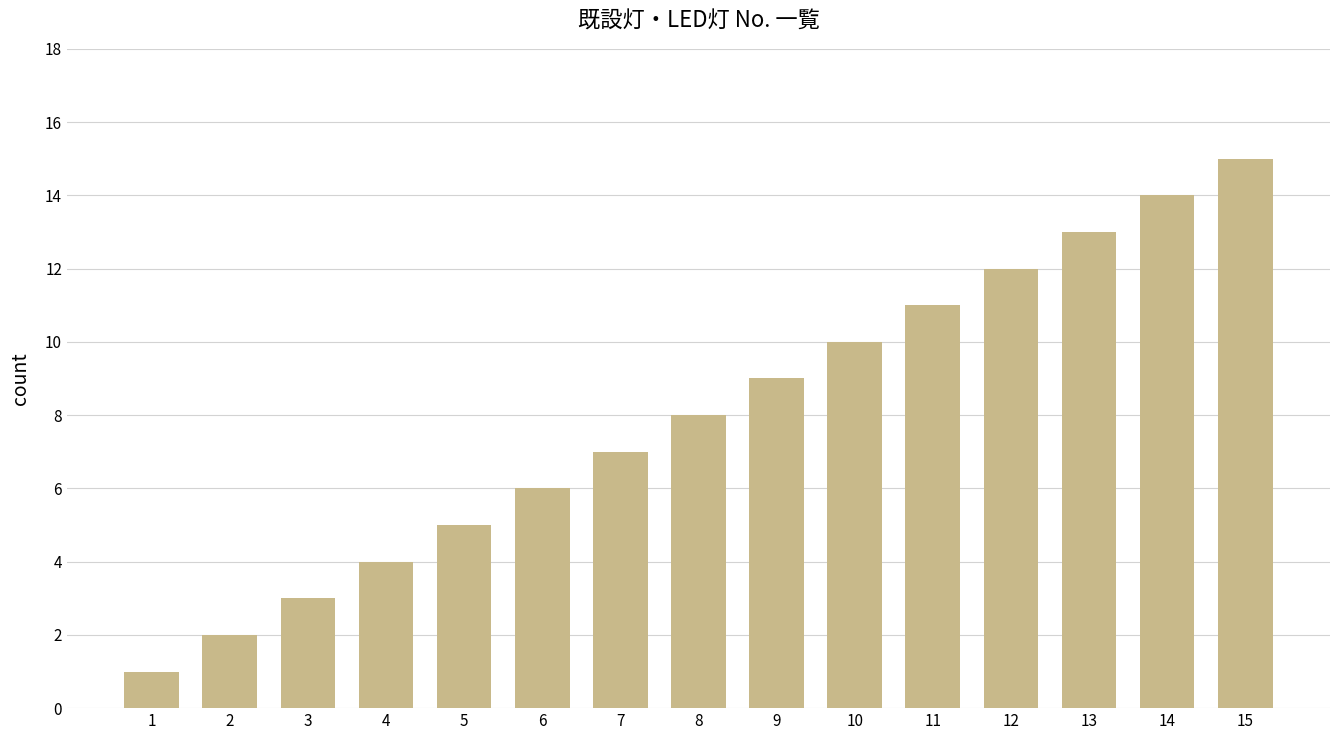

Are the bars horizontal?

No